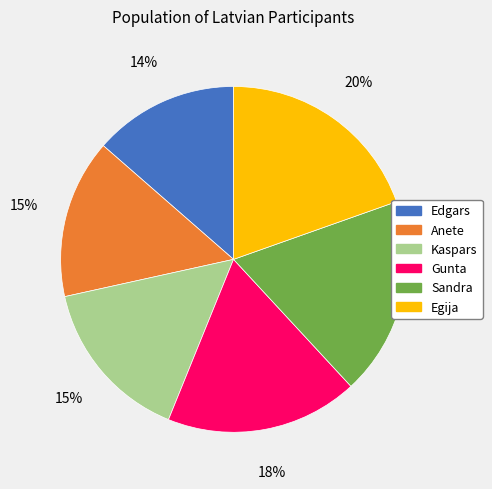

What percentage is the Kaspars slice, to the nearest percent?

15%